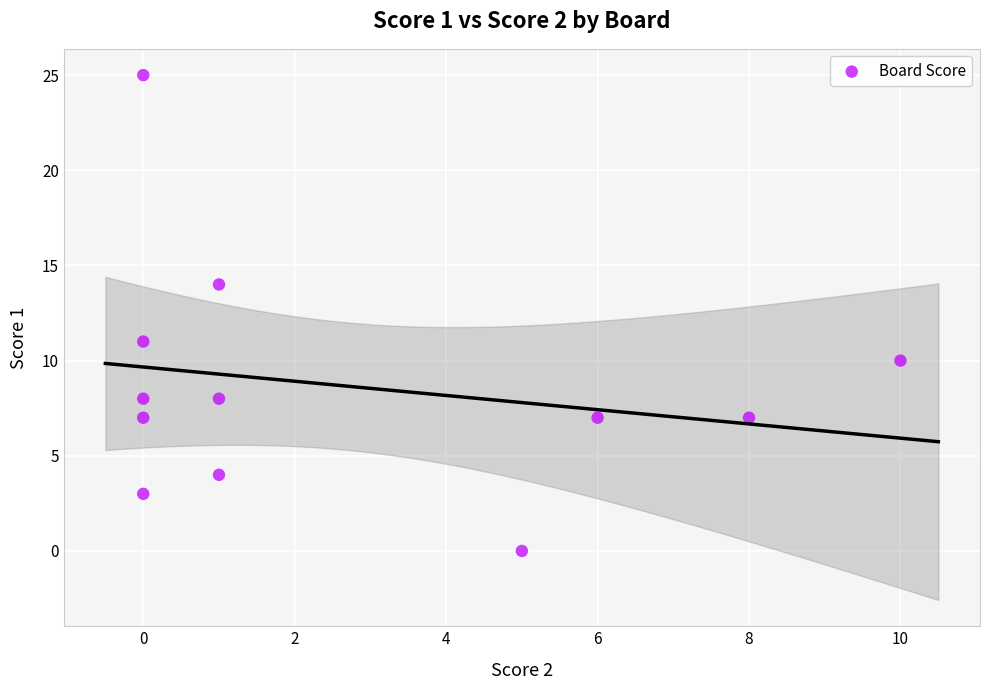

What Y value in the scatter plot is closest to 12?

11